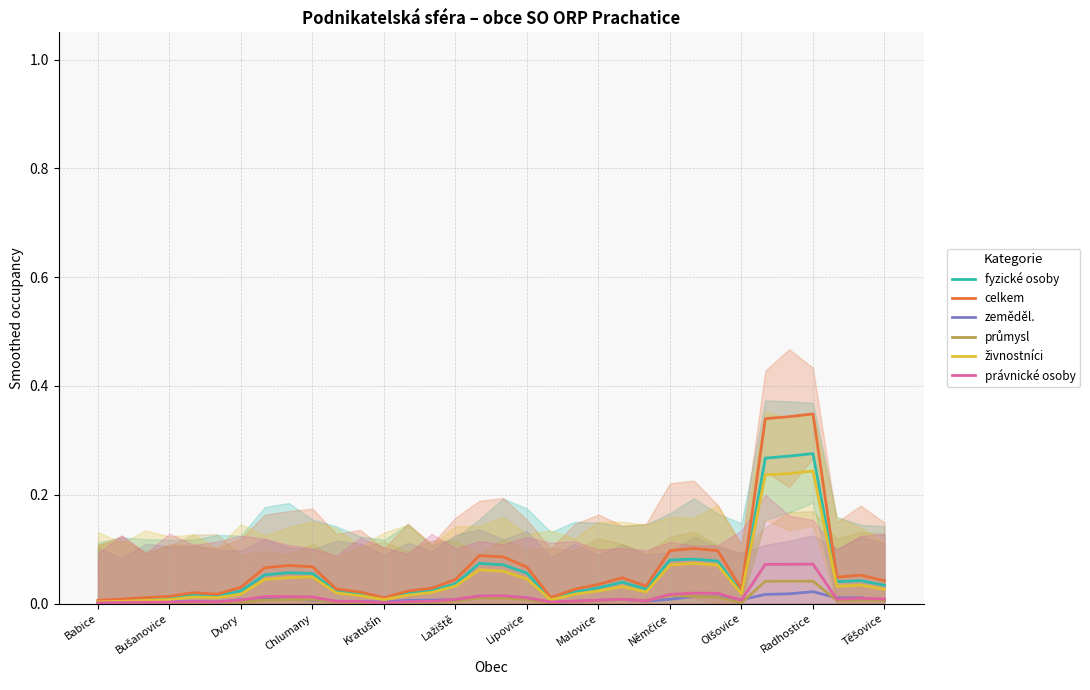

List the series in order of their peak value, highest first.

celkem, fyzické osoby, živnostníci, právnické osoby, průmysl, zeměděl.